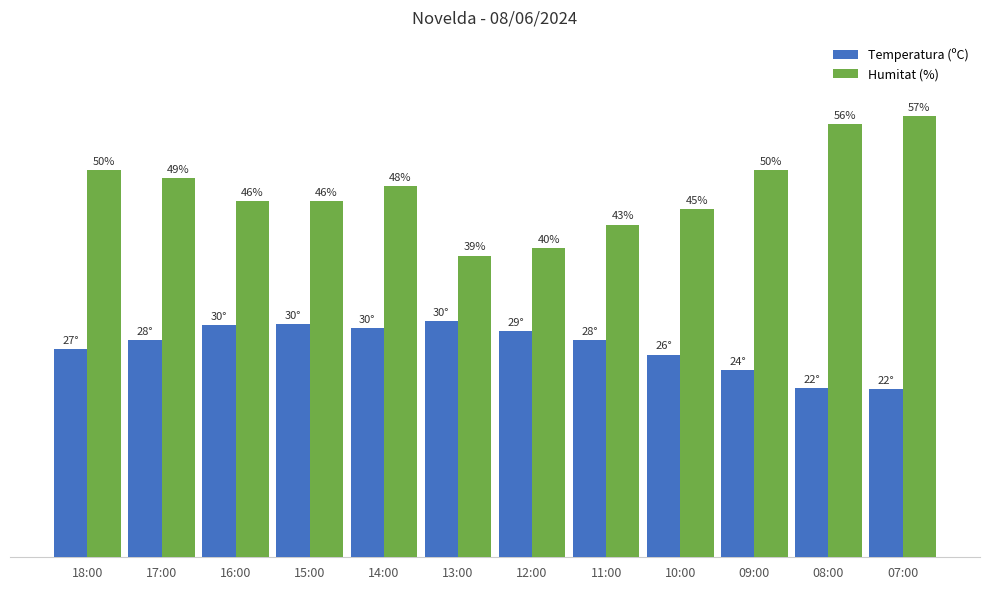

Which category has the highest value across all series?

07:00